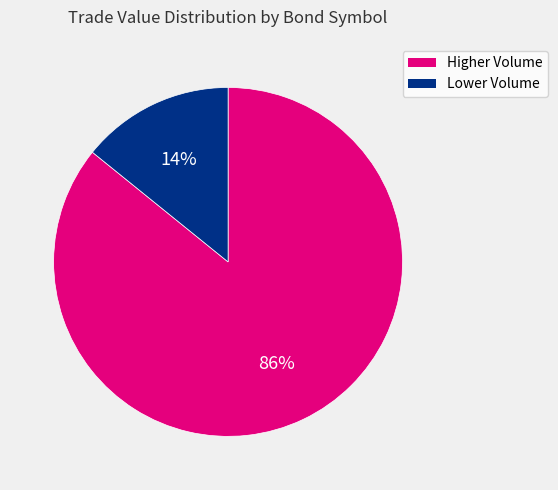

To the nearest percent, what is the difference between the largest and smallest slice percentages?

72%